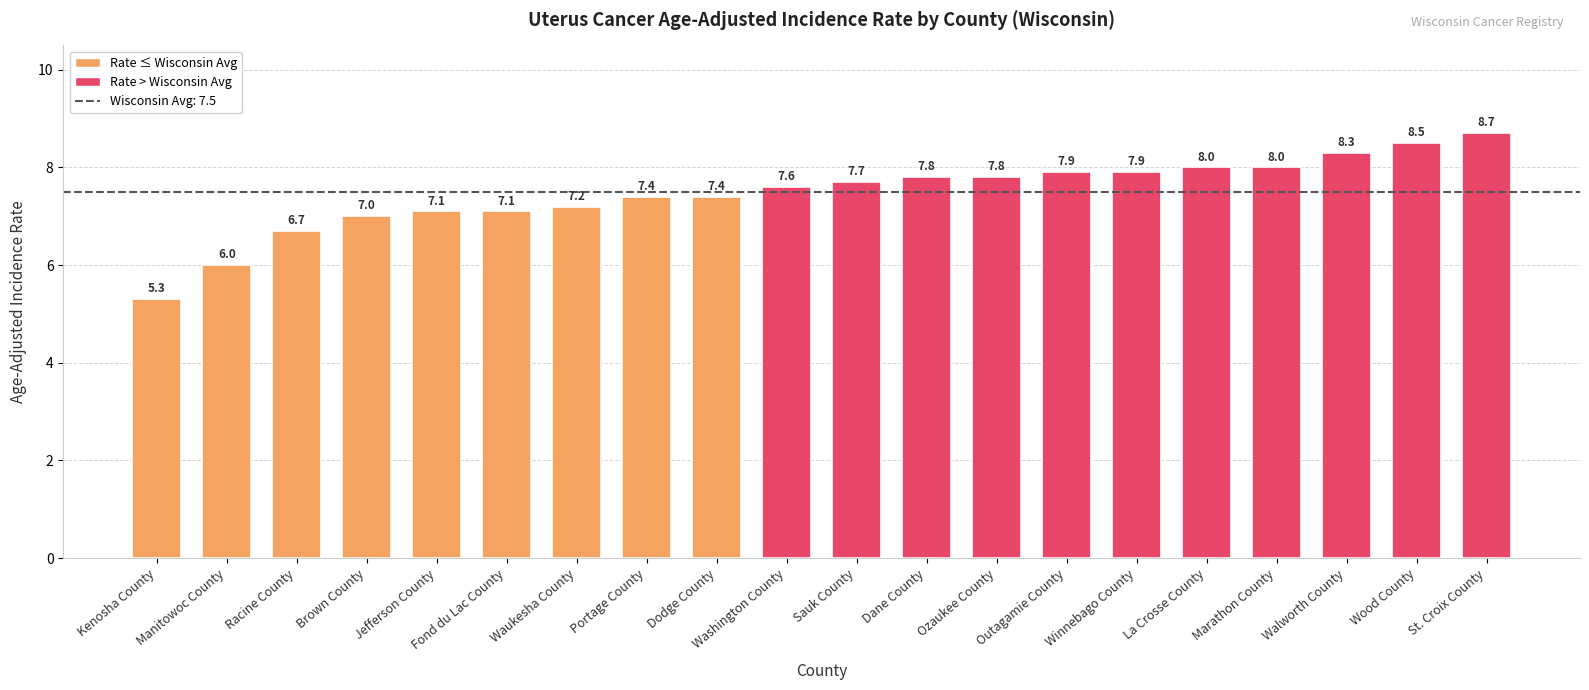

What is the average value?

7.5